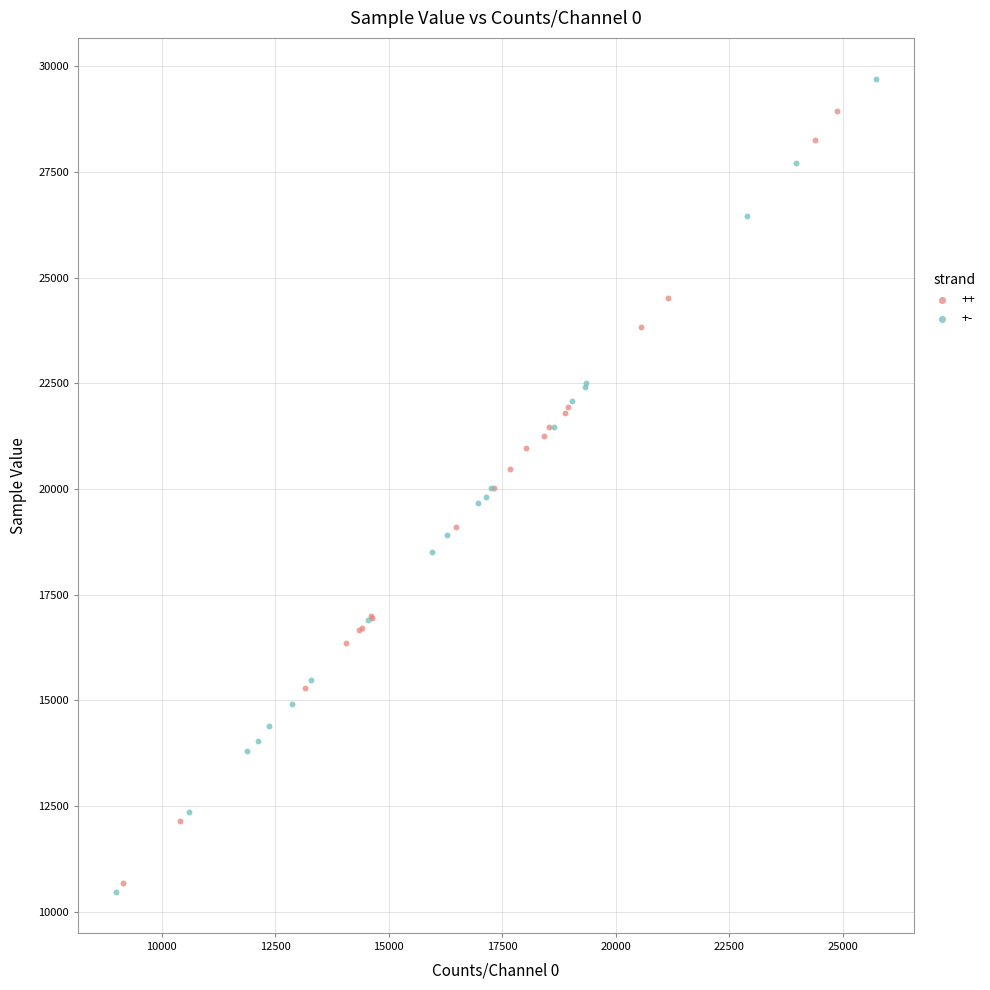

Which series has the widest spread of Y values?

+-